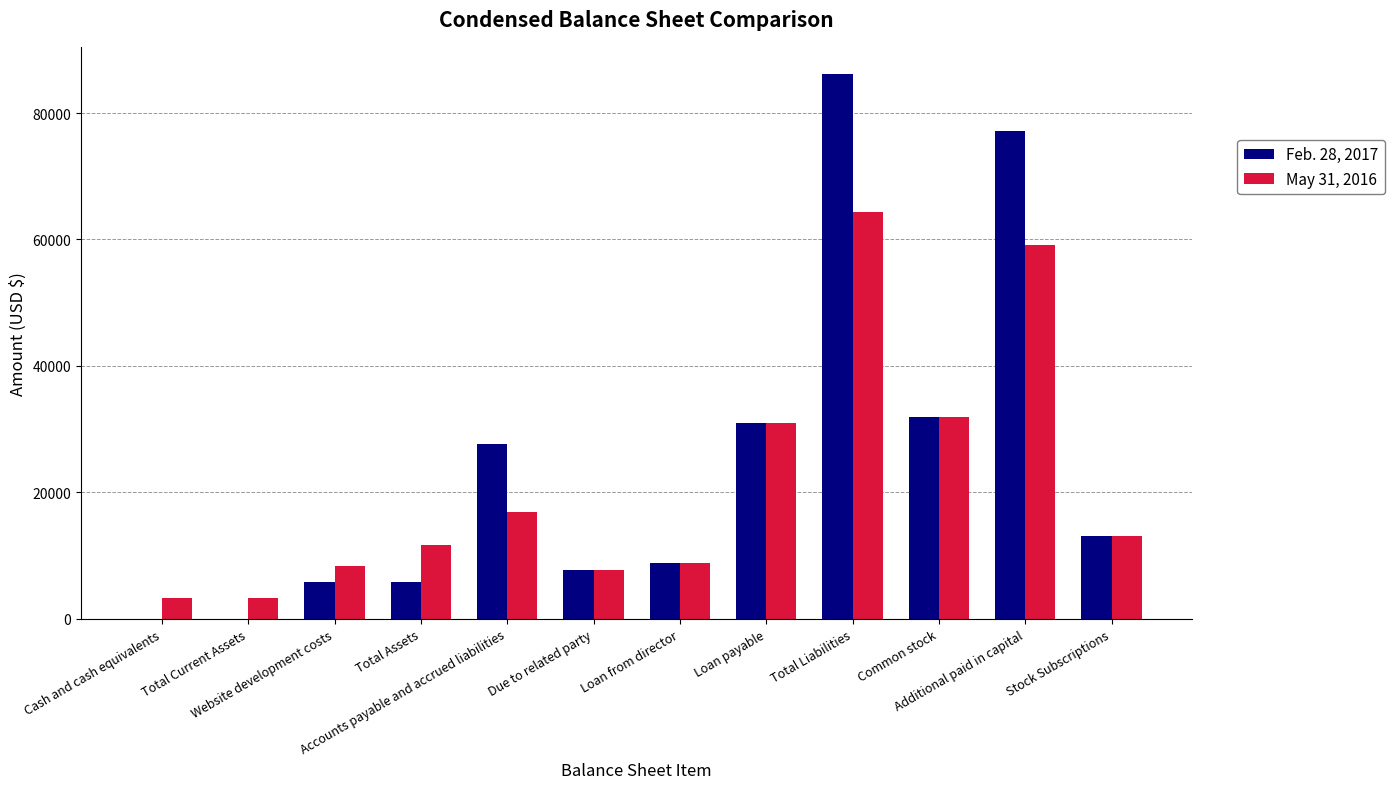

What are all the series names shown in the legend?

Feb. 28, 2017, May 31, 2016